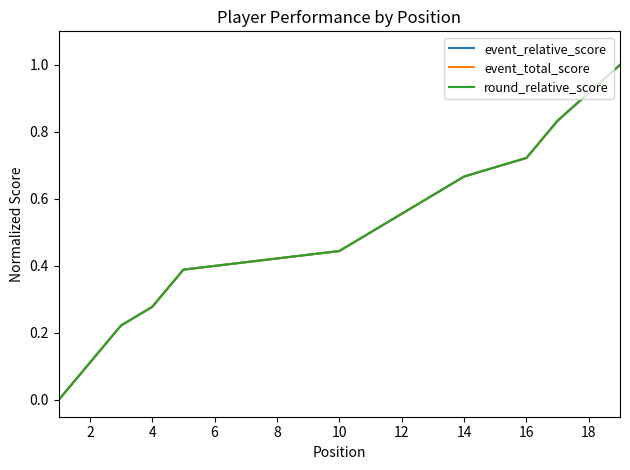

Does the chart display data point markers on the line(s)?

No